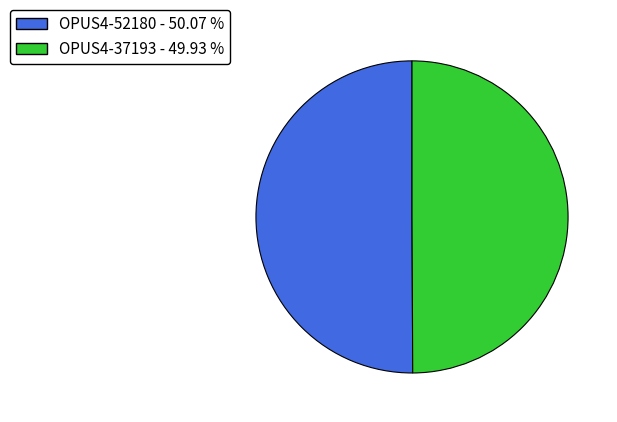

Is the sum of OPUS4-52180 and OPUS4-37193 greater than half?

Yes